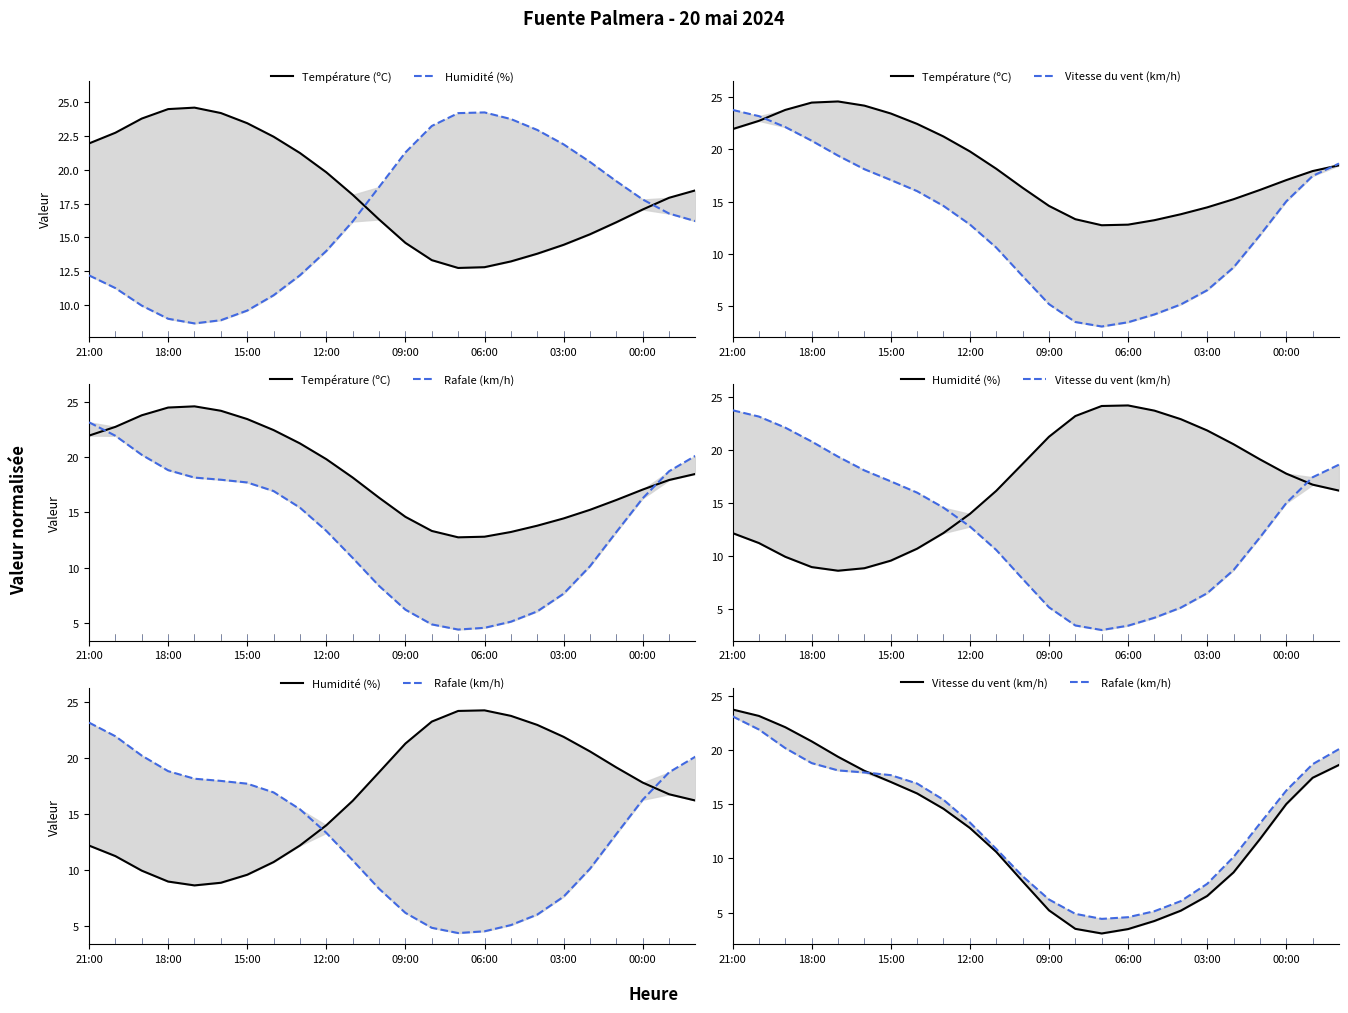

What is the value of the Humidité (%) point at the 18th from the left?

22.9